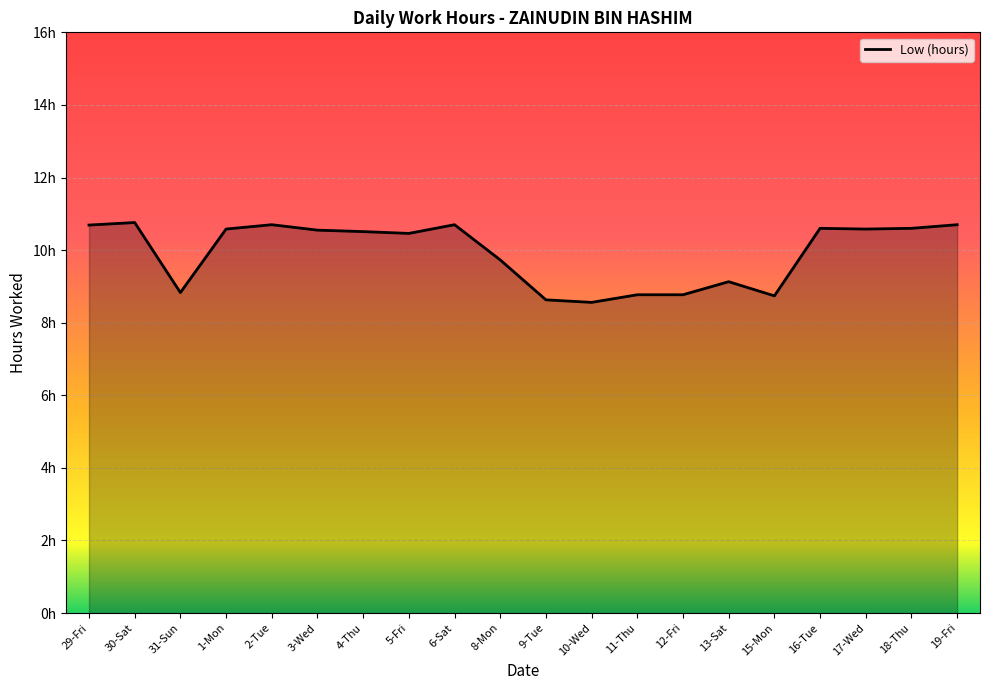

List the labels in order of value, largest first.

30-Sat, 2-Tue, 6-Sat, 19-Fri, 29-Fri, 16-Tue, 18-Thu, 1-Mon, 17-Wed, 3-Wed, 4-Thu, 5-Fri, 8-Mon, 13-Sat, 31-Sun, 11-Thu, 12-Fri, 15-Mon, 9-Tue, 10-Wed